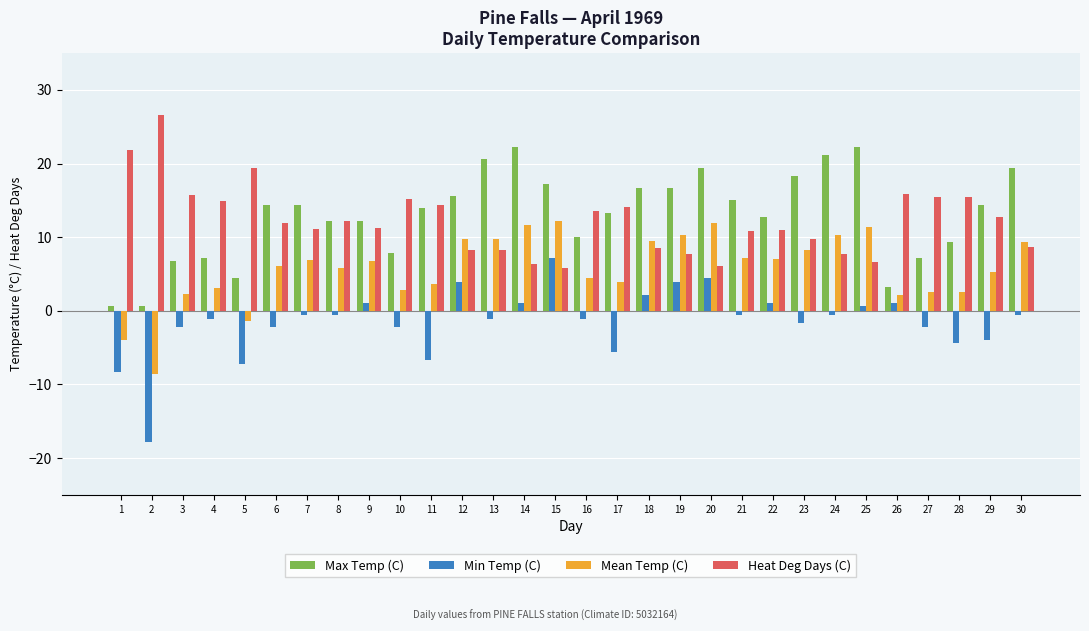

What is the sum of all Heat Deg Days (C) values?

366.9